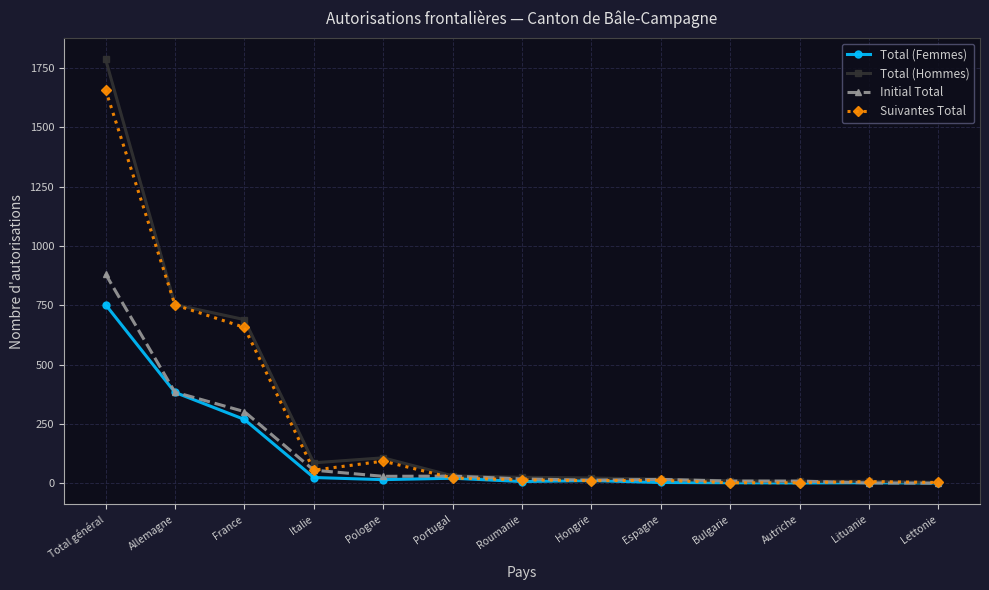

What is the maximum value for Total (Femmes)?

753